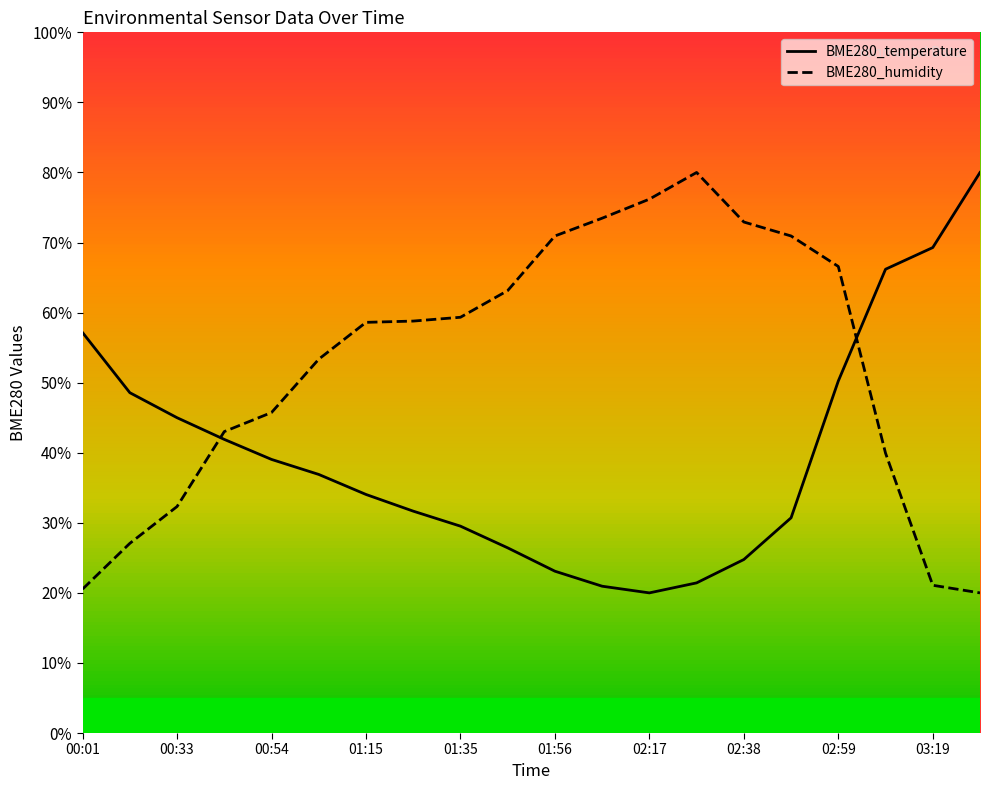

What is the label of the 20th point from the right?

00:01